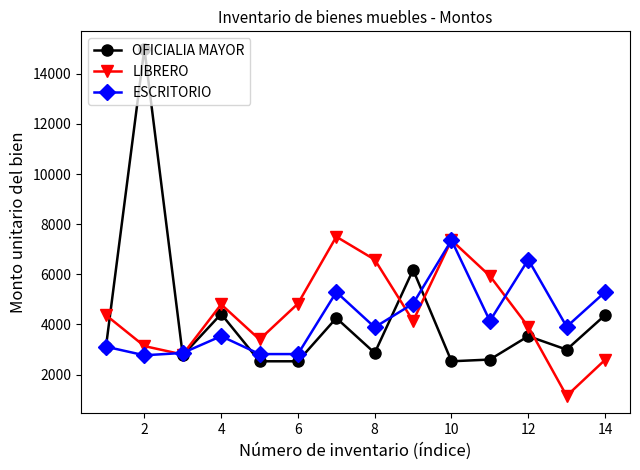

What is the maximum value for OFICIALIA MAYOR?

15000.0